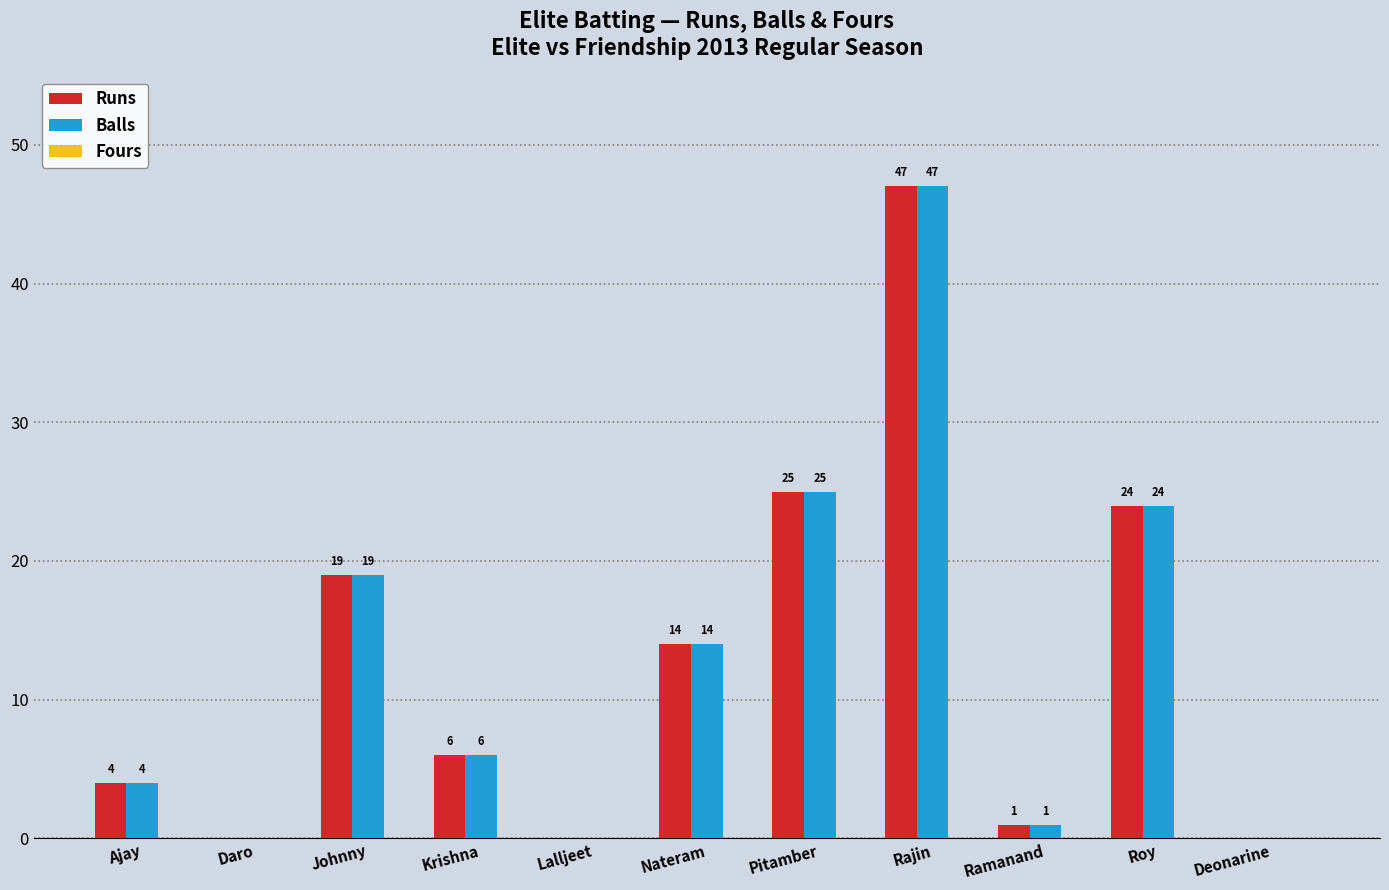

What is the greatest value displayed?

47